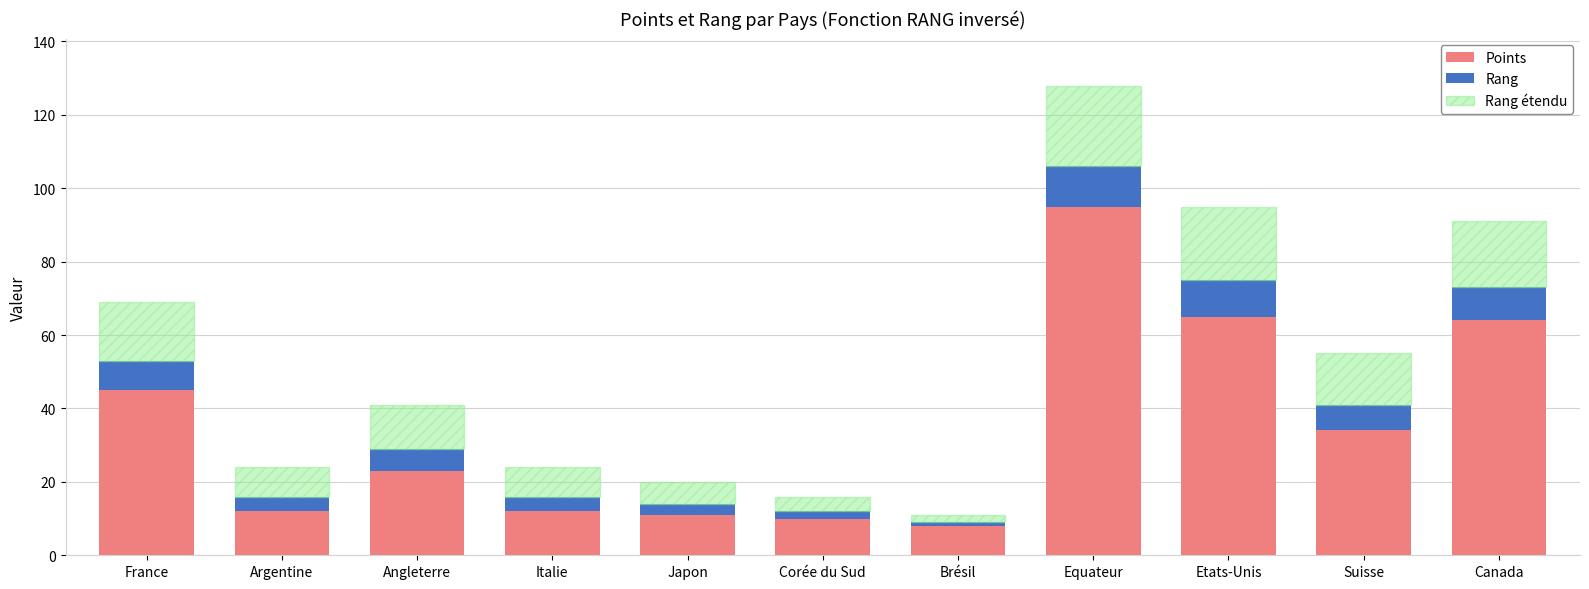

At which category is the sum across all series the highest?

Equateur